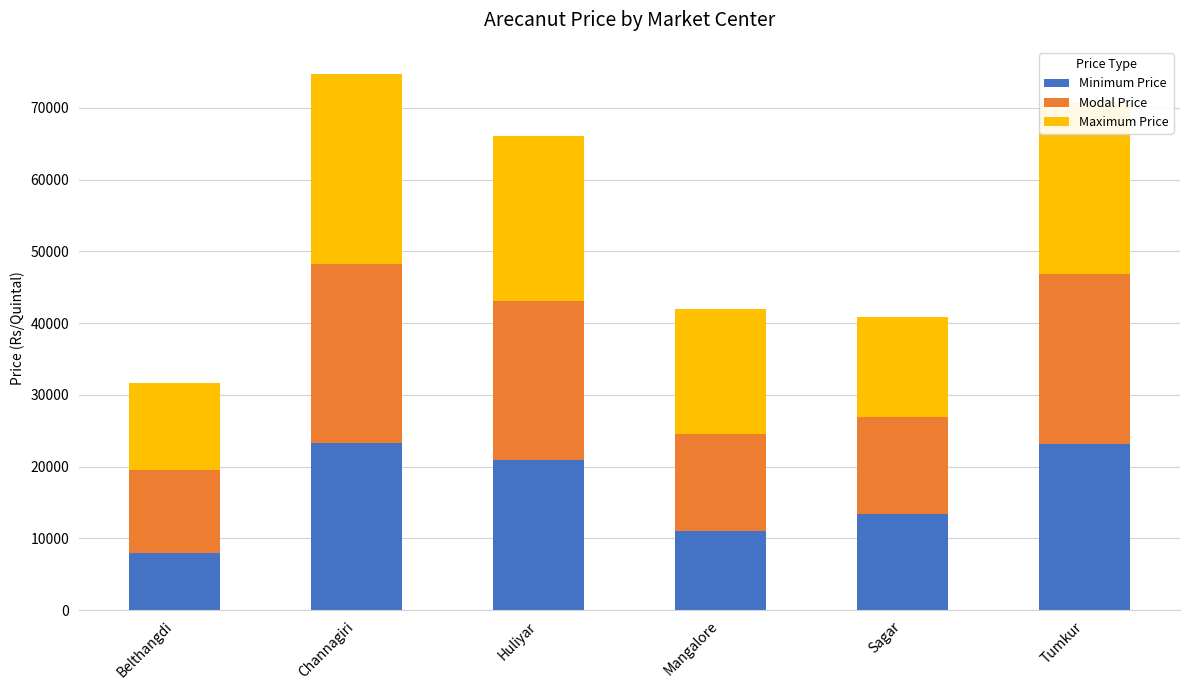

Are the bars horizontal?

No